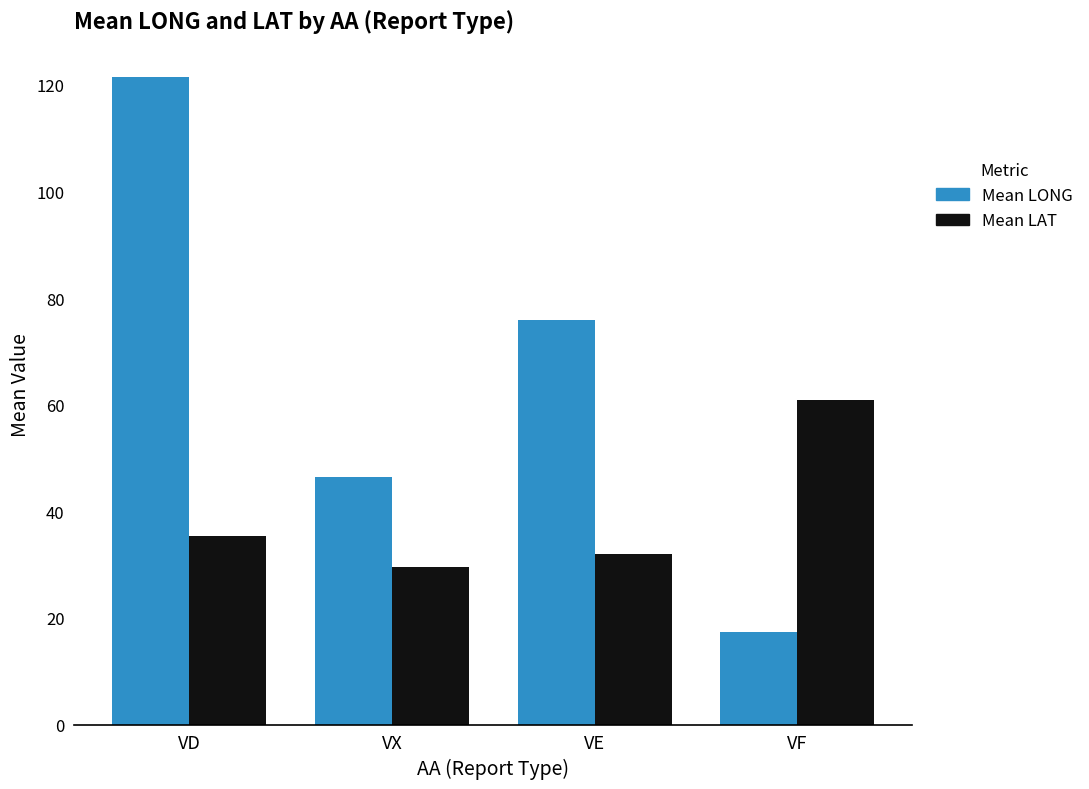

Rank the series at VD from highest to lowest value.

Mean LONG, Mean LAT